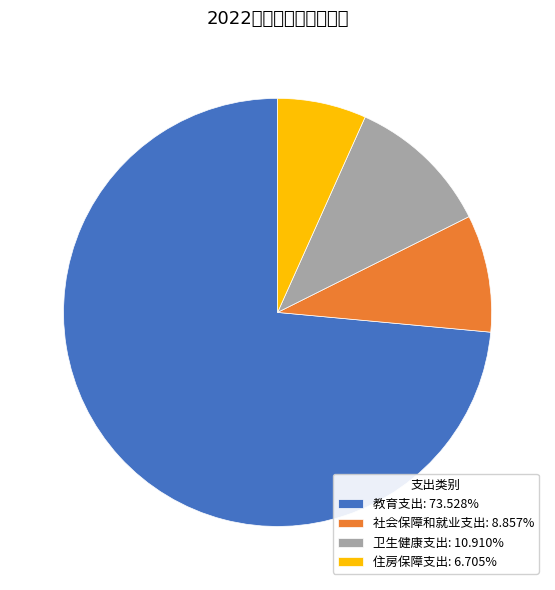

Which slice is the largest?

教育支出